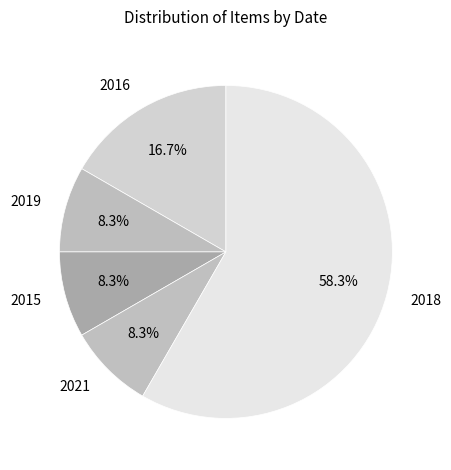

Is 2016 the majority of the pie?

No